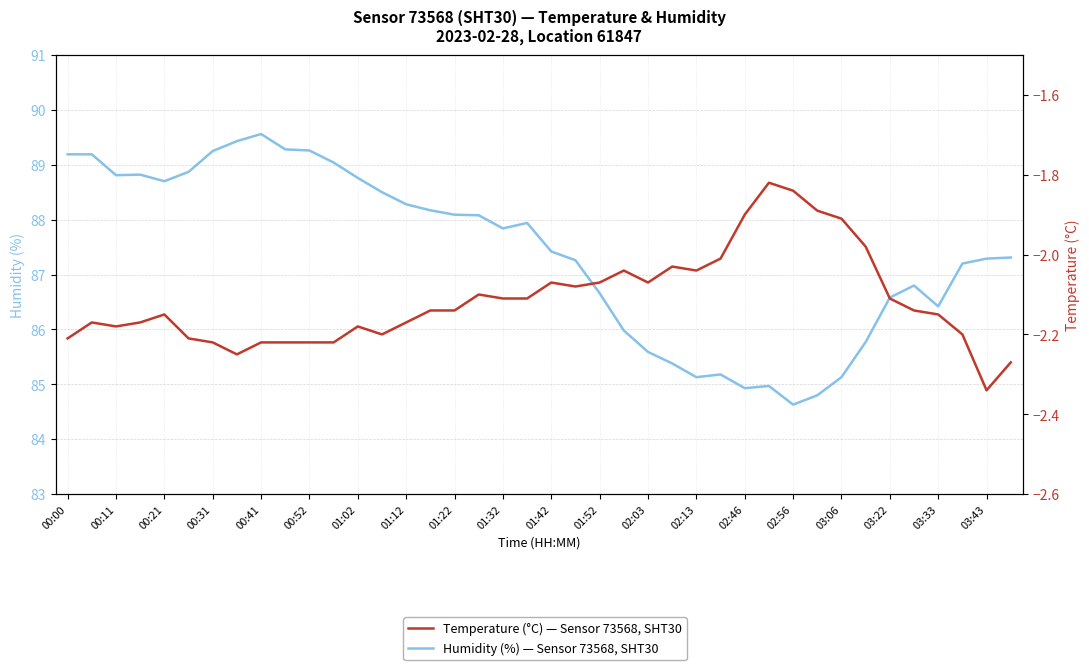

True or false: humidity and temperature intersect in this chart.

False